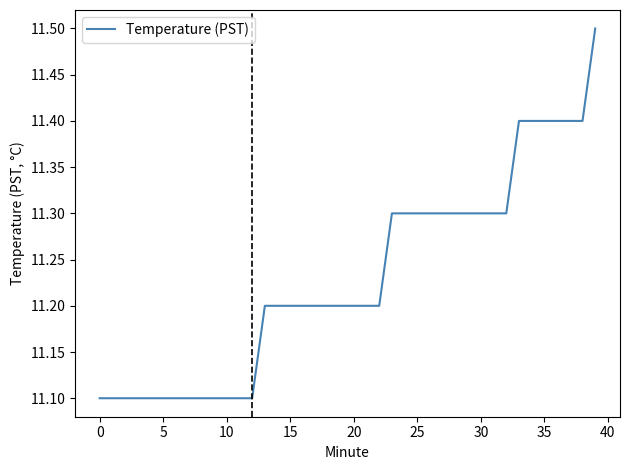

Does the chart have visible grid lines?

No